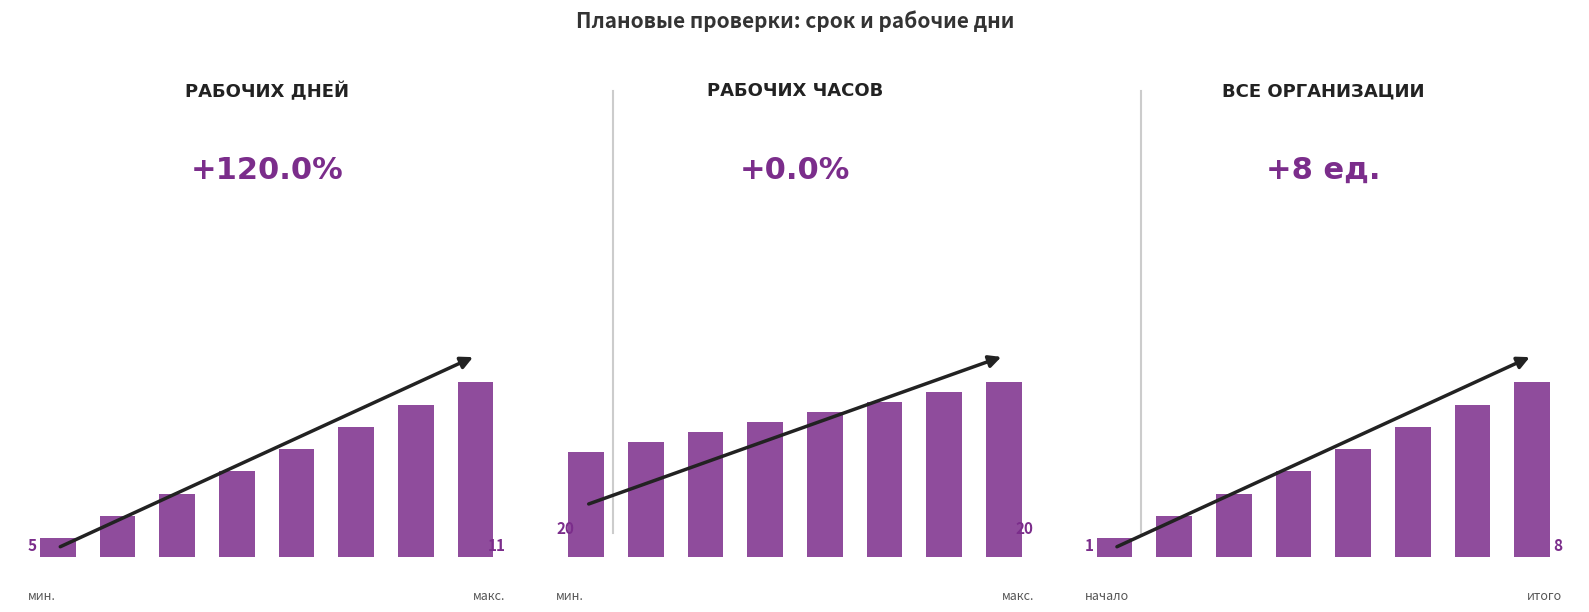

What is the maximum value shown in the chart?

20.0